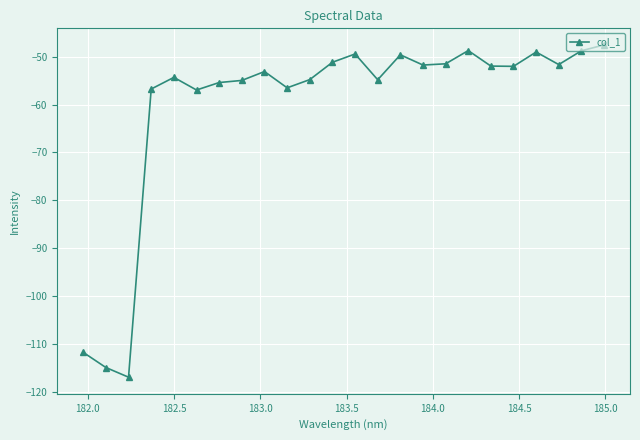

Does the chart have visible grid lines?

Yes